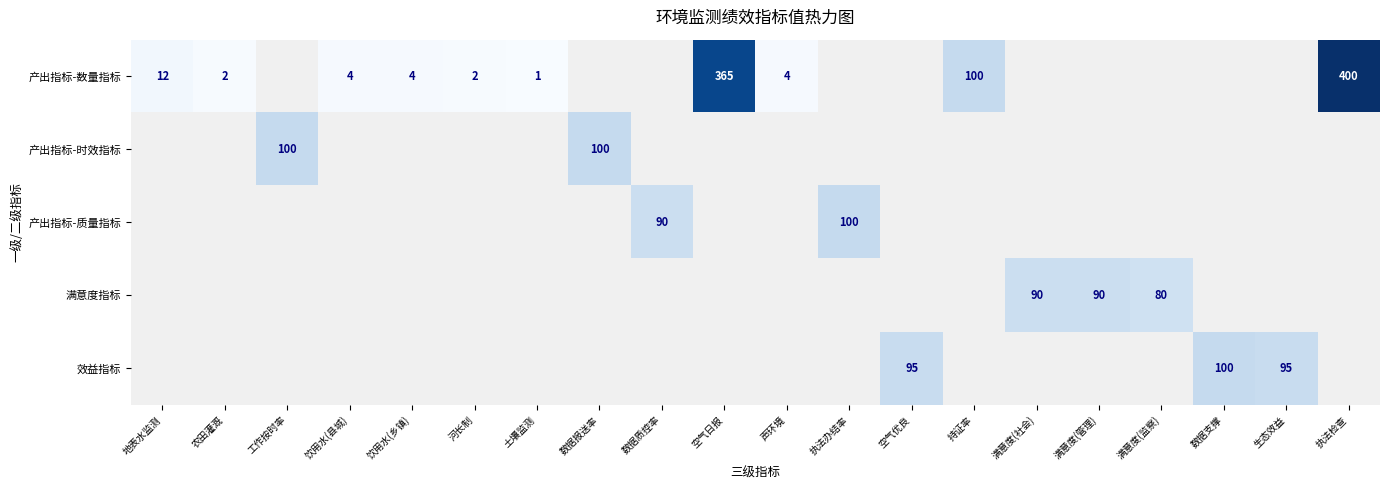

Is it true that 产出指标-质量指标 equals 100 at 执法办结率?

True